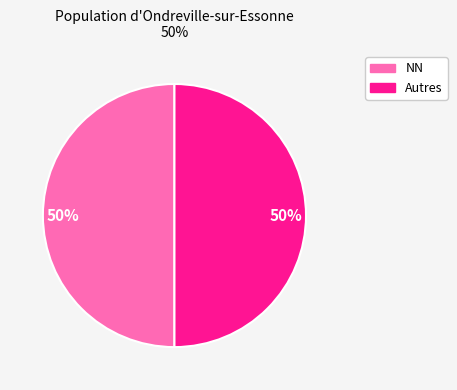

To the nearest percent, what is the average slice percentage?

50%